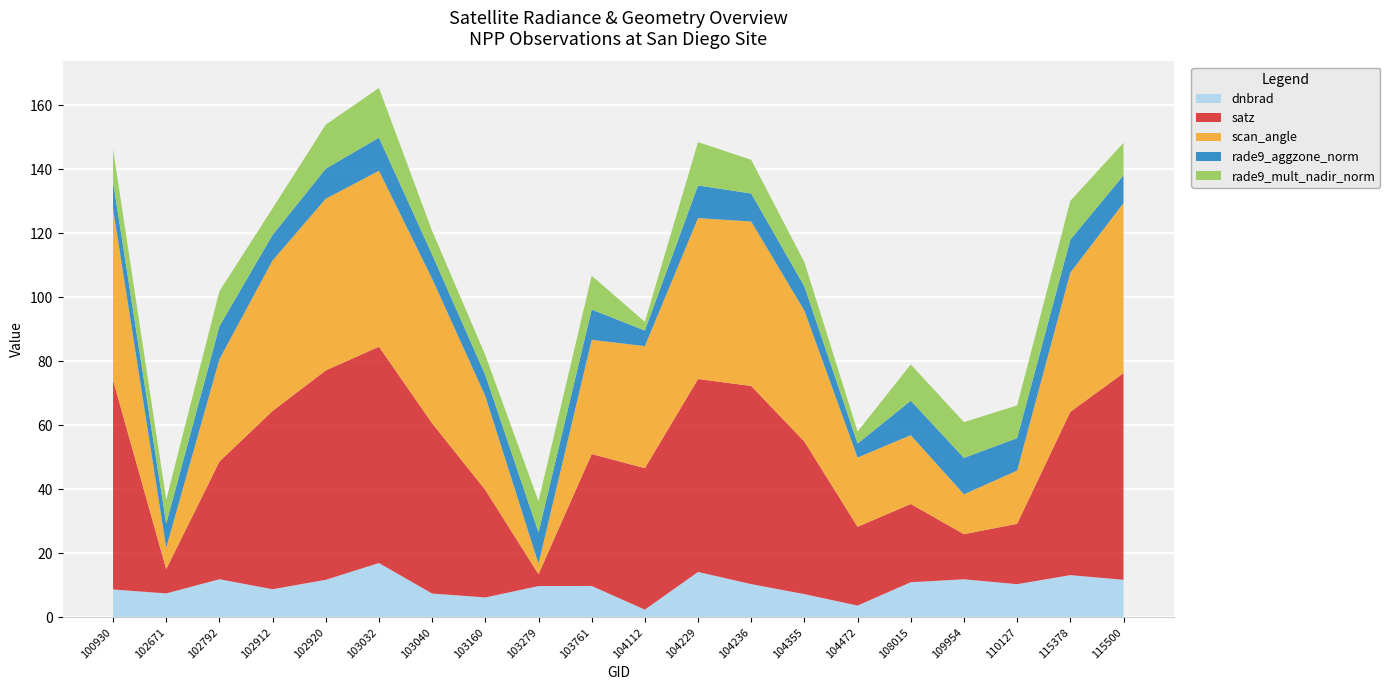

Reading left to right, what are all the values shown in this chart?

dnbrad: 8.7	7.5	11.9	8.8	11.7	17.0	7.4	6.2	9.8	9.8	2.4	14.2	10.4	7.2	3.7	11.0	11.9	10.4	13.2	11.7
satz: 65.4	7.6	36.8	55.7	65.4	67.6	53.2	33.6	3.7	41.2	44.2	60.3	61.9	47.7	24.6	24.4	14.1	18.9	51.0	64.6
scan_angle: 53.6	6.7	32.0	47.0	53.6	55.0	45.2	29.3	3.3	35.7	38.1	50.3	51.4	40.9	21.6	21.5	12.5	16.6	43.5	53.1
rade9_aggzone_norm: 8.4	7.5	10.3	8.0	9.4	10.3	7.5	6.6	9.8	9.5	4.9	10.2	8.8	7.6	4.4	10.8	11.4	10.1	10.3	8.7
rade9_mult_nadir_norm: 10.2	7.5	10.9	8.3	13.8	15.5	7.4	6.2	9.8	10.6	2.7	13.6	10.5	7.6	3.8	11.3	11.2	10.2	12.1	10.2